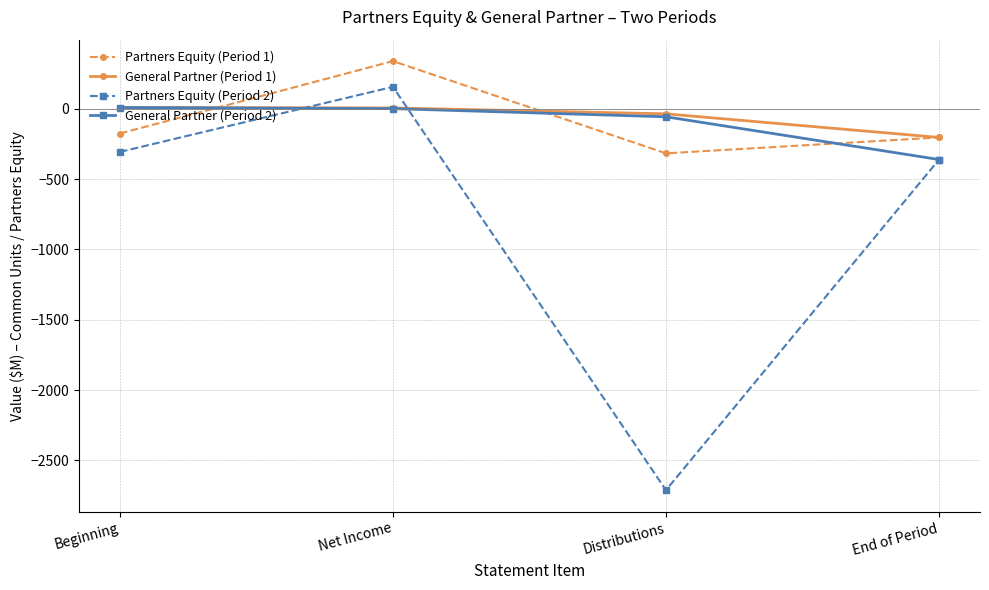

Where is Partners Equity (Period 1) nearest to the value 12?

Beginning